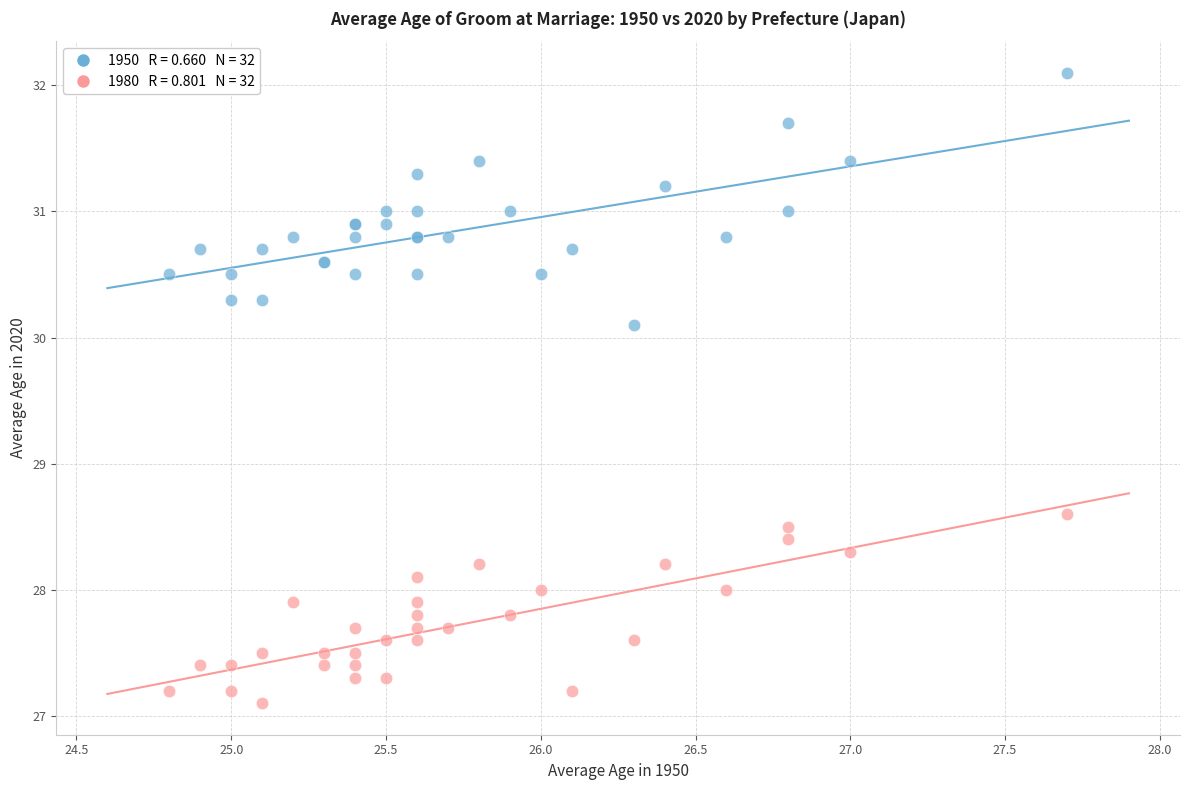

Across all series, what Y value is closest to 29?

28.6